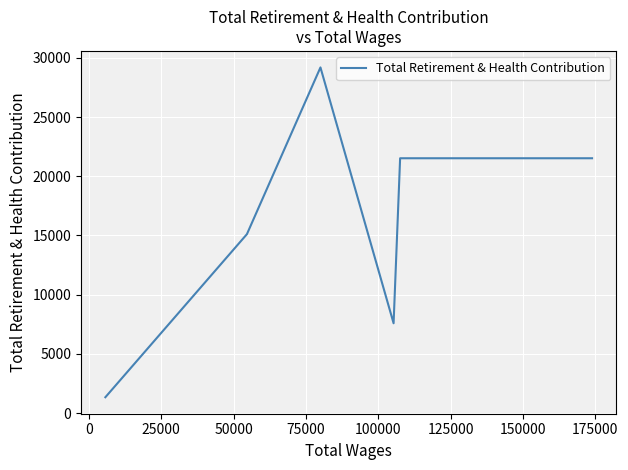

True or false: the data has more than 2 interior local peaks.

False